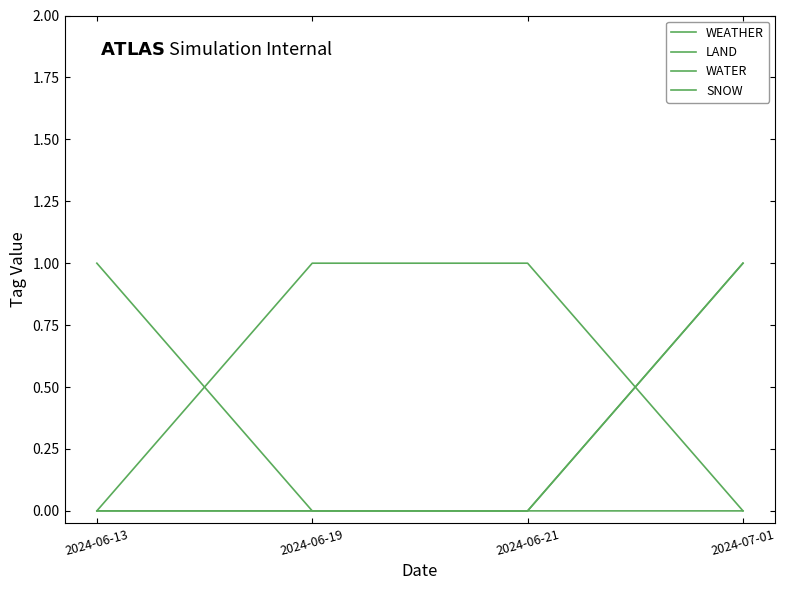

What is the value of the WEATHER point at the 1st from the left?

1